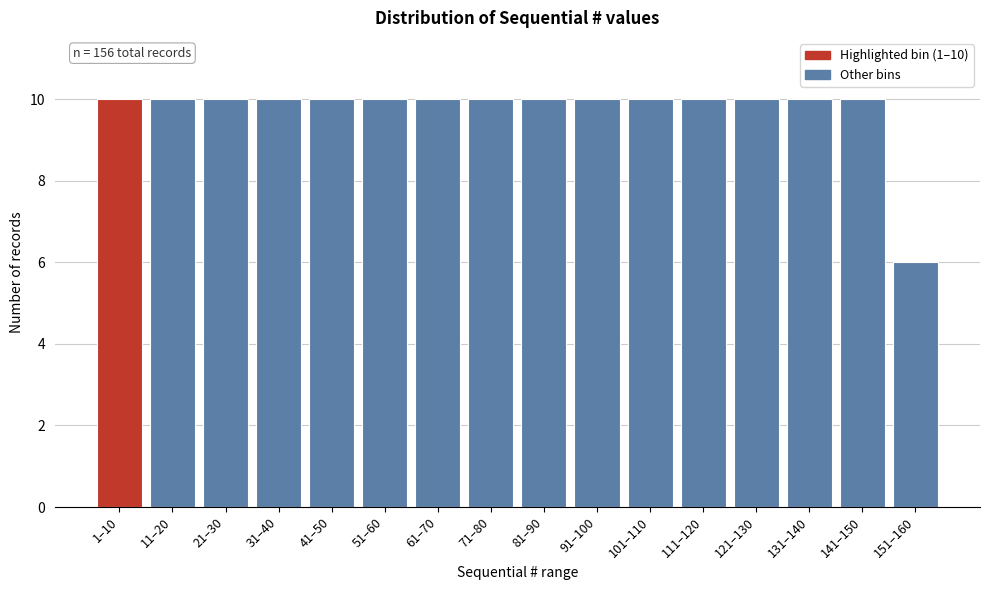

Reading right to left, extract all data points from this chart.

6	10	10	10	10	10	10	10	10	10	10	10	10	10	10	10